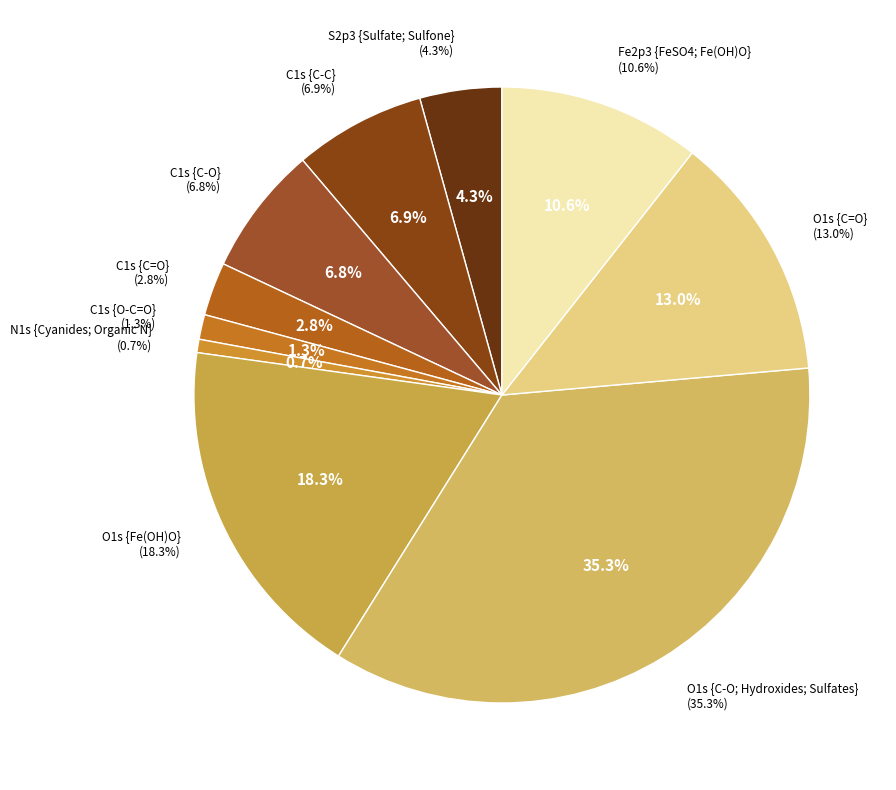

Count the number of slices in the pie.

10